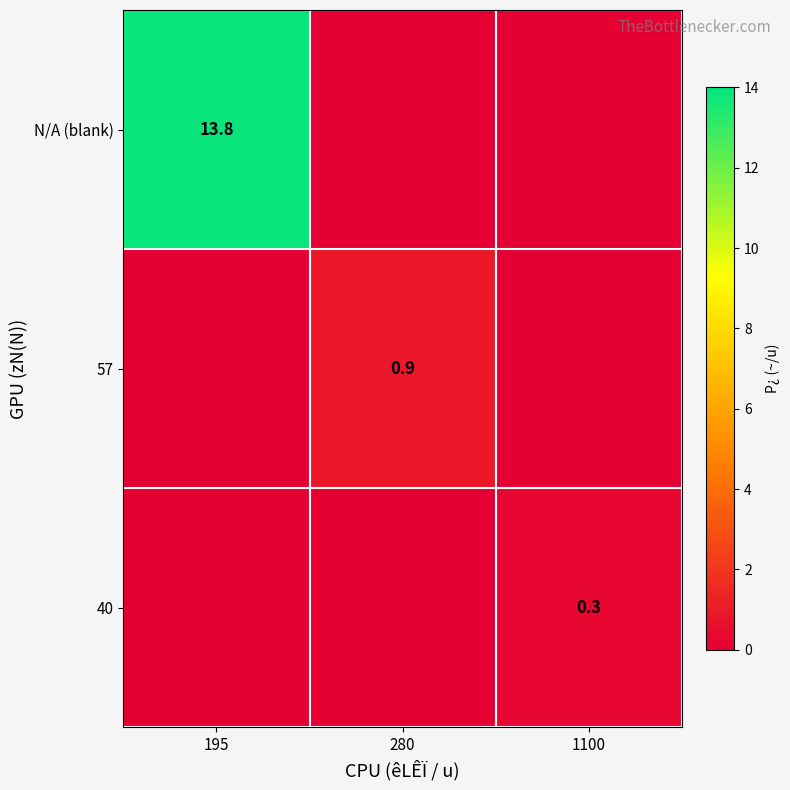

Which category has the highest value across all series?

195